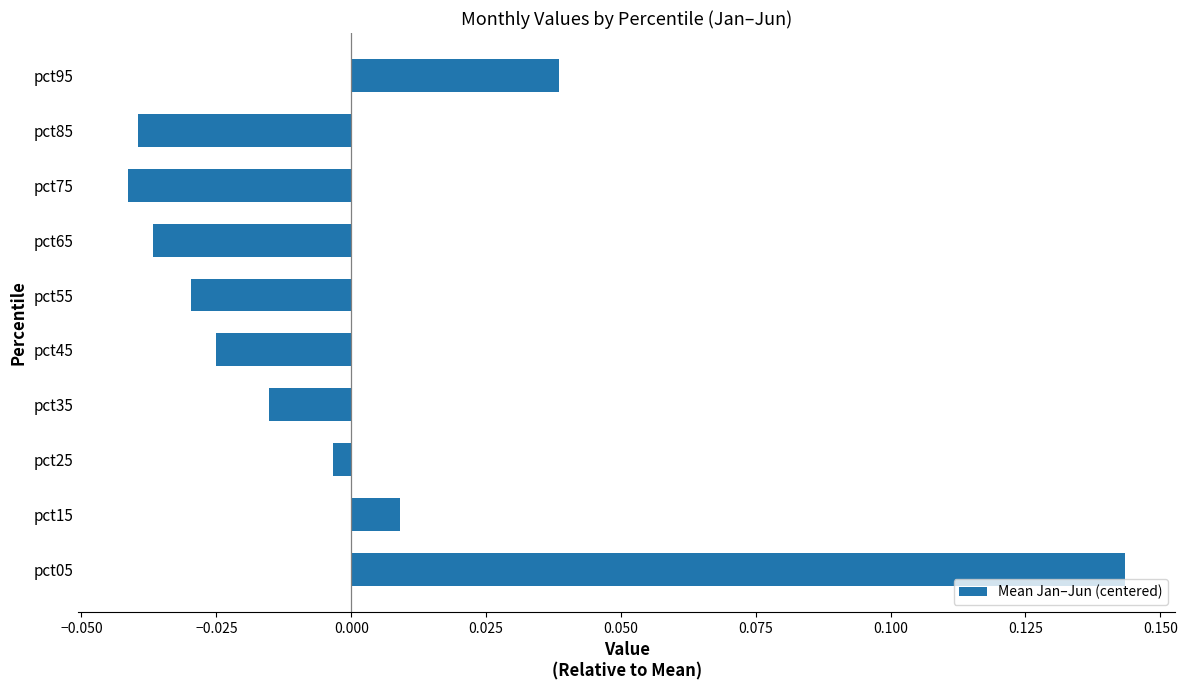

Count the number of categories in the chart.

10